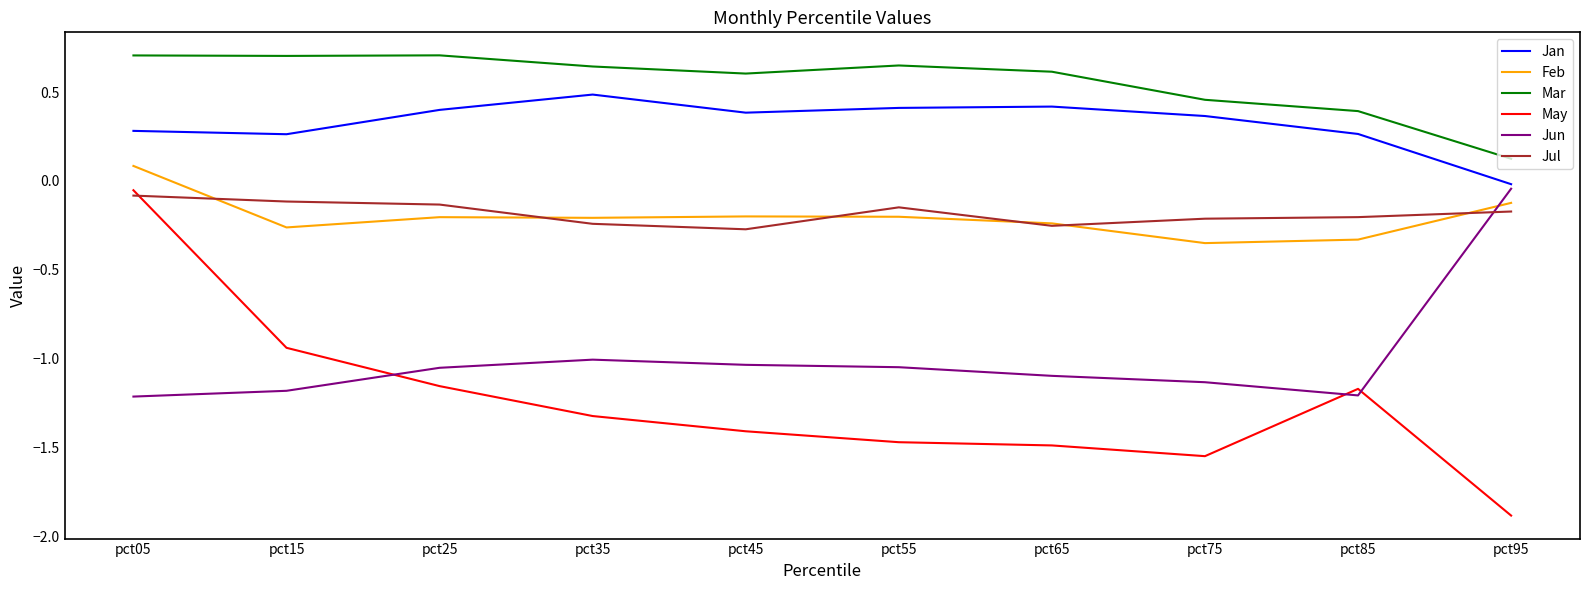

True or false: Jul has a value of -0.4 at pct65.

False